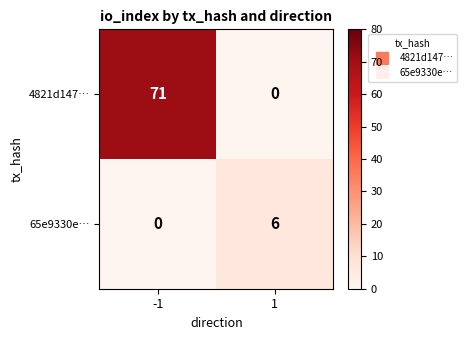

How many series are shown in this chart?

2